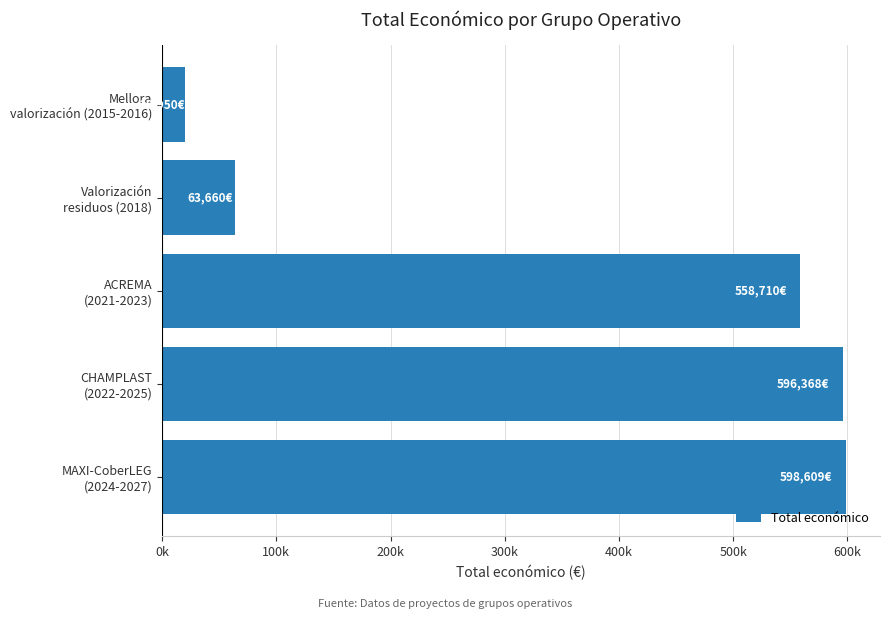

Does the chart contain stacked bars?

No